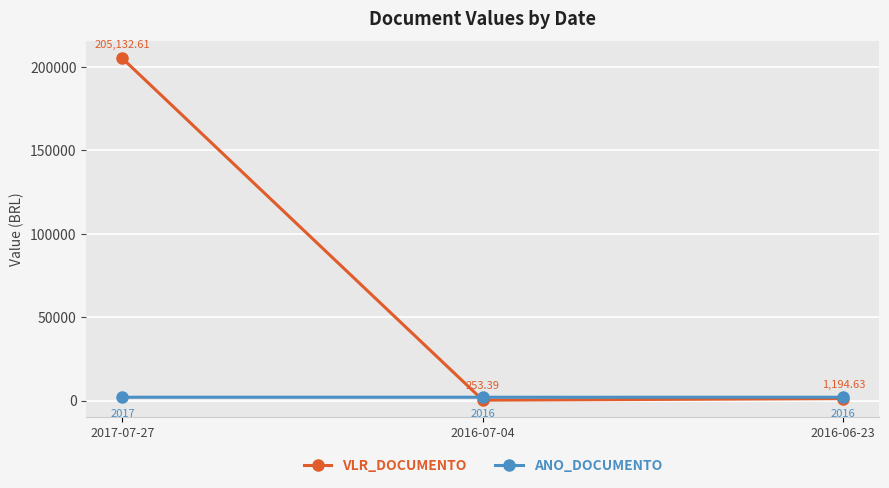

What is the label of the 3rd point from the right?

2017-07-27